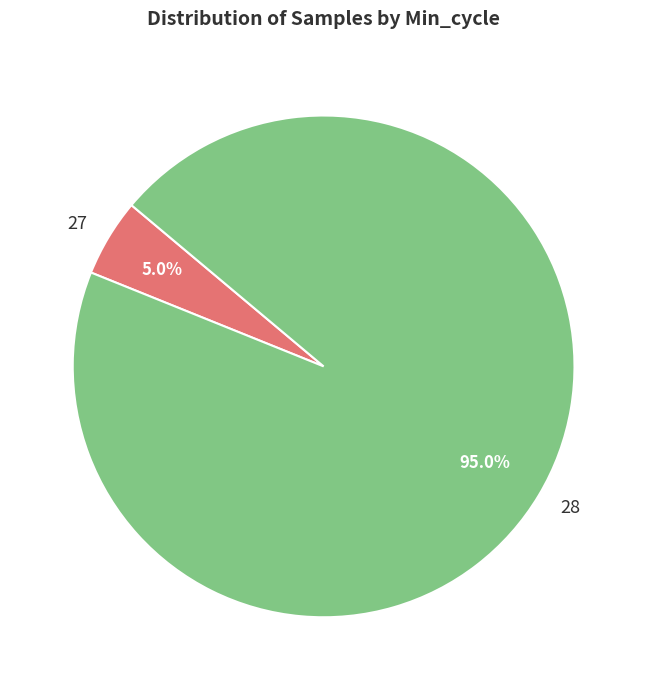

What is the ratio of the value at 28 to the value at 27?

19.0